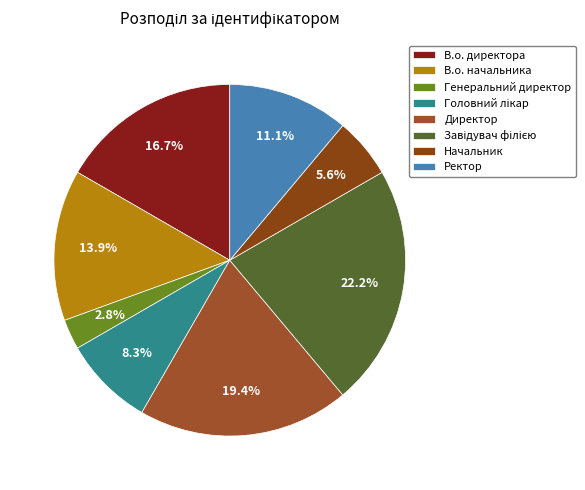

What is the total percentage of Генеральний директор and Ректор?

13.9%